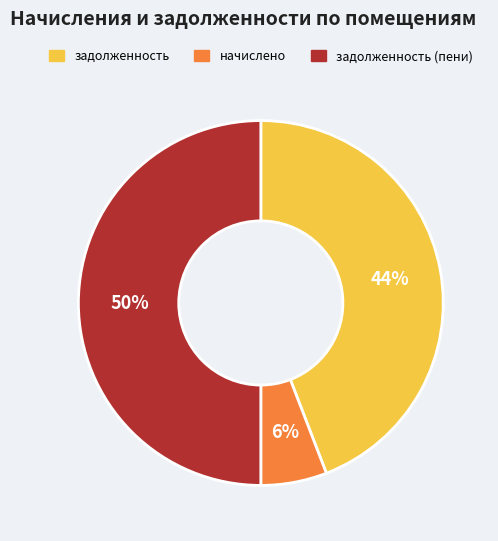

To the nearest percent, what is the difference between the largest and smallest slice percentages?

44%